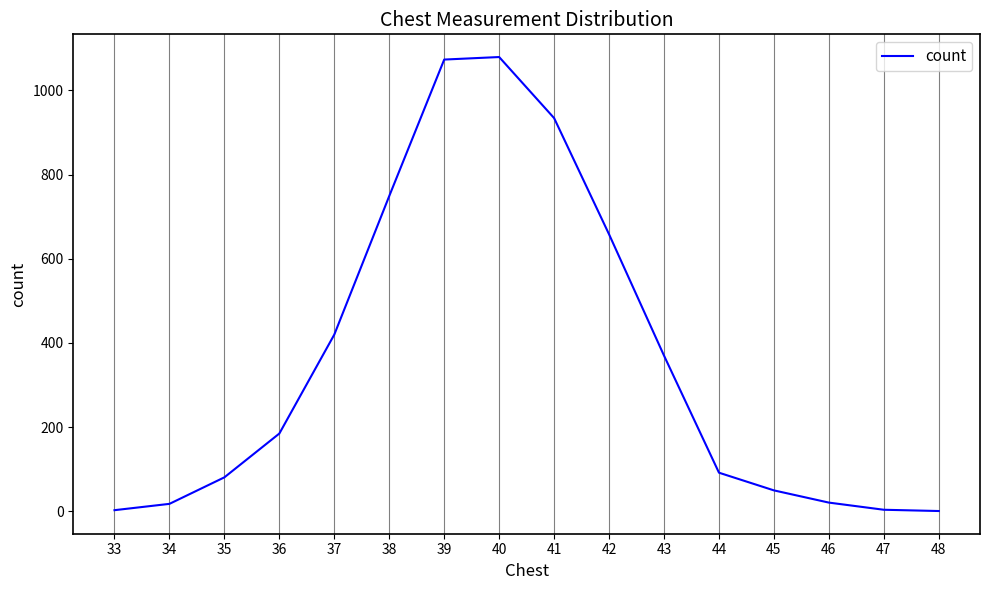

What is the greatest value displayed?

1079